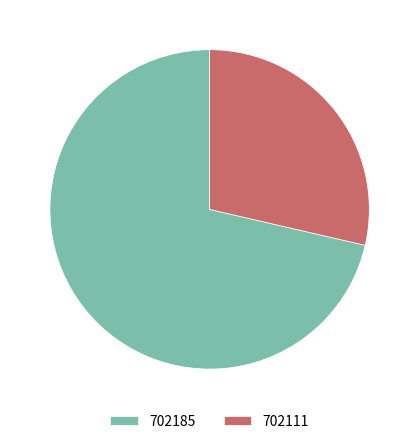

Do 702111 and 702185 together represent more than half of the pie?

Yes